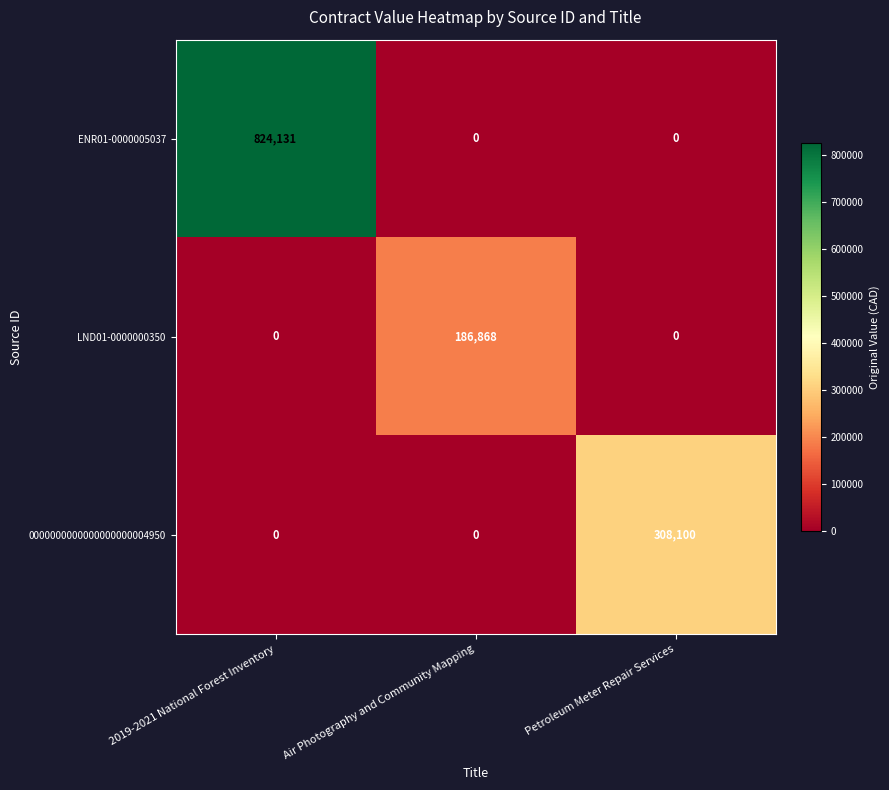

Rank the series by their average value, from lowest to highest.

LND01-0000000350, 0000000000000000000004950, ENR01-0000005037